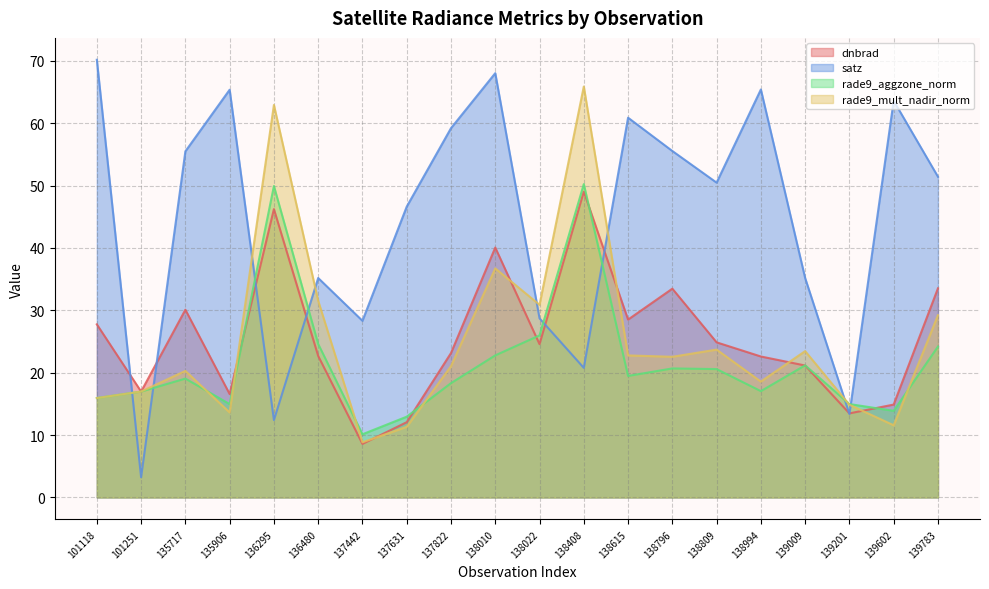

How many lines are shown in the chart?

4